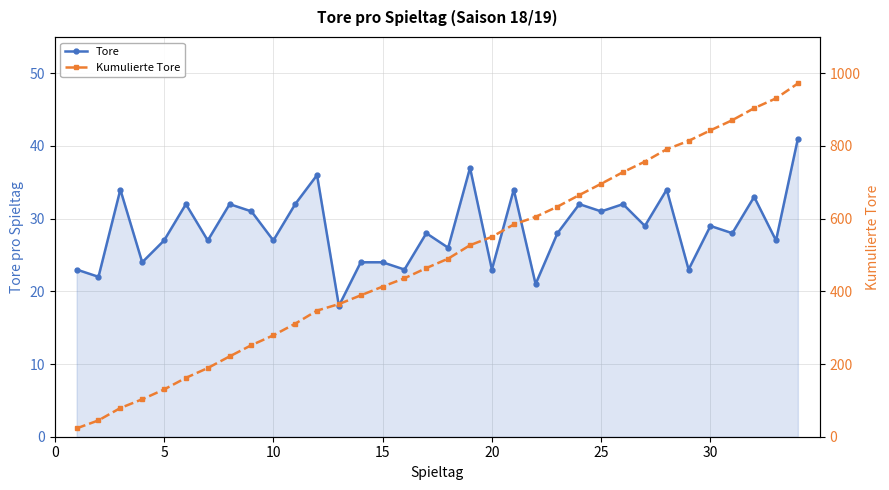

How many lines are shown in the chart?

2